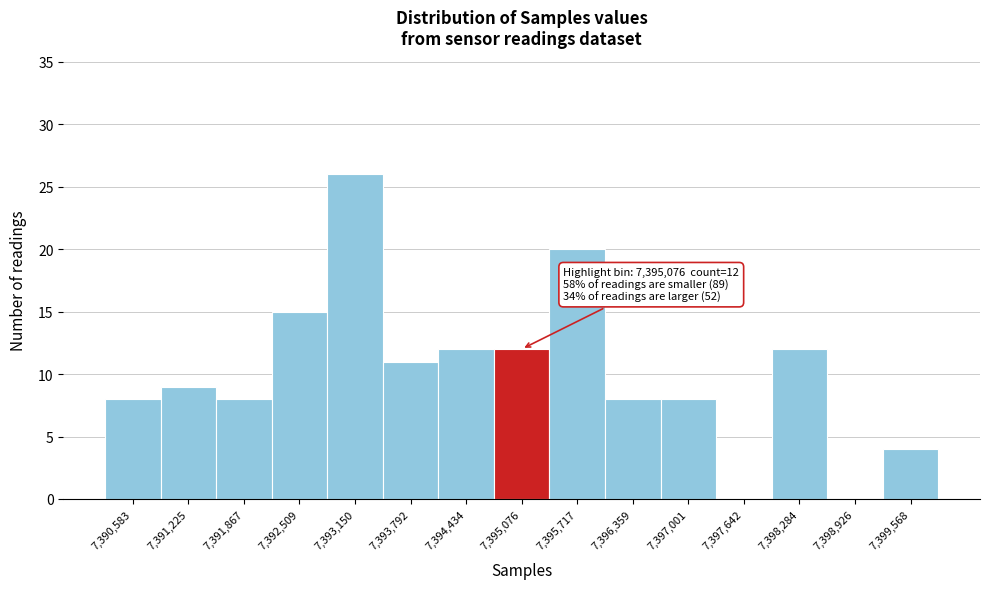

Over which range of the x-axis is the bar tallest?

7392800 to 7393500